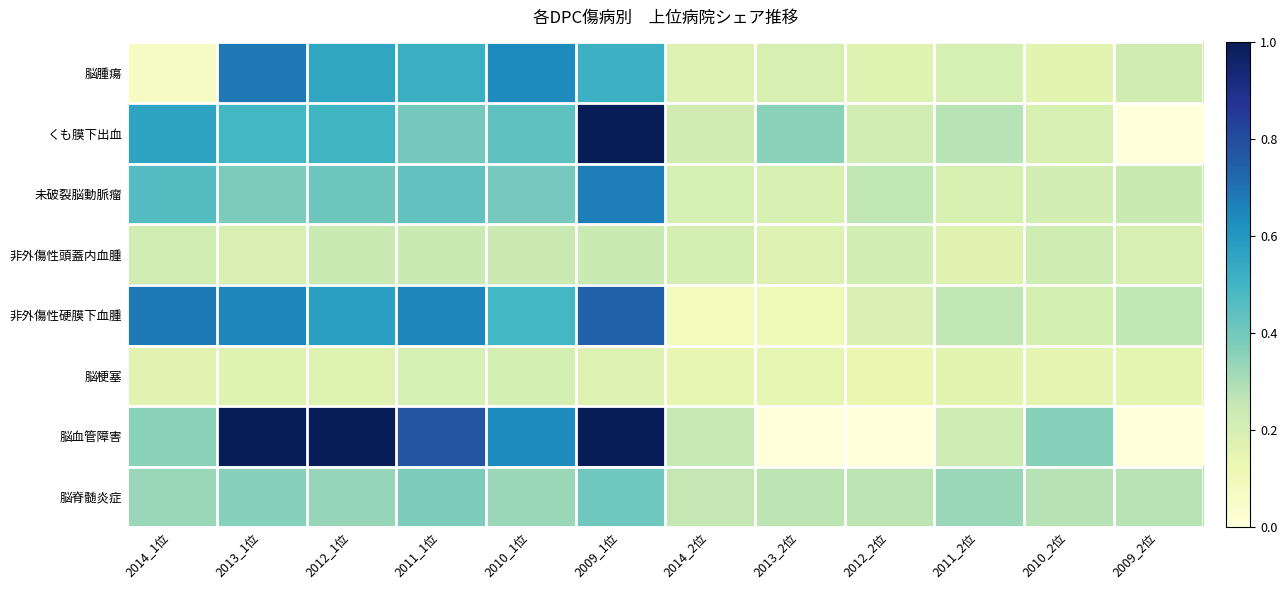

Reading left to right, list all the values displayed in this chart.

脳腫瘍: 2014_1位=0.1	2013_1位=0.7	2012_1位=0.6	2011_1位=0.5	2010_1位=0.6	2009_1位=0.5	2014_2位=0.2	2013_2位=0.2	2012_2位=0.2	2011_2位=0.2	2010_2位=0.2	2009_2位=0.2
くも膜下出血: 2014_1位=0.6	2013_1位=0.5	2012_1位=0.5	2011_1位=0.4	2010_1位=0.4	2009_1位=1.0	2014_2位=0.2	2013_2位=0.4	2012_2位=0.2	2011_2位=0.3	2010_2位=0.2	2009_2位=0.0
未破裂脳動脈瘤: 2014_1位=0.5	2013_1位=0.4	2012_1位=0.4	2011_1位=0.4	2010_1位=0.4	2009_1位=0.7	2014_2位=0.2	2013_2位=0.2	2012_2位=0.3	2011_2位=0.2	2010_2位=0.2	2009_2位=0.2
非外傷性頭蓋内血腫: 2014_1位=0.2	2013_1位=0.2	2012_1位=0.2	2011_1位=0.2	2010_1位=0.2	2009_1位=0.2	2014_2位=0.2	2013_2位=0.2	2012_2位=0.2	2011_2位=0.2	2010_2位=0.2	2009_2位=0.2
非外傷性硬膜下血腫: 2014_1位=0.7	2013_1位=0.7	2012_1位=0.6	2011_1位=0.6	2010_1位=0.5	2009_1位=0.7	2014_2位=0.1	2013_2位=0.1	2012_2位=0.2	2011_2位=0.3	2010_2位=0.2	2009_2位=0.3
脳梗塞: 2014_1位=0.2	2013_1位=0.2	2012_1位=0.2	2011_1位=0.2	2010_1位=0.2	2009_1位=0.2	2014_2位=0.1	2013_2位=0.1	2012_2位=0.1	2011_2位=0.2	2010_2位=0.2	2009_2位=0.2
脳血管障害: 2014_1位=0.4	2013_1位=1.0	2012_1位=1.0	2011_1位=0.8	2010_1位=0.6	2009_1位=1.0	2014_2位=0.2	2013_2位=0.0	2012_2位=0.0	2011_2位=0.2	2010_2位=0.4	2009_2位=0.0
脳脊髄炎症: 2014_1位=0.3	2013_1位=0.4	2012_1位=0.3	2011_1位=0.4	2010_1位=0.3	2009_1位=0.4	2014_2位=0.3	2013_2位=0.3	2012_2位=0.3	2011_2位=0.3	2010_2位=0.3	2009_2位=0.3